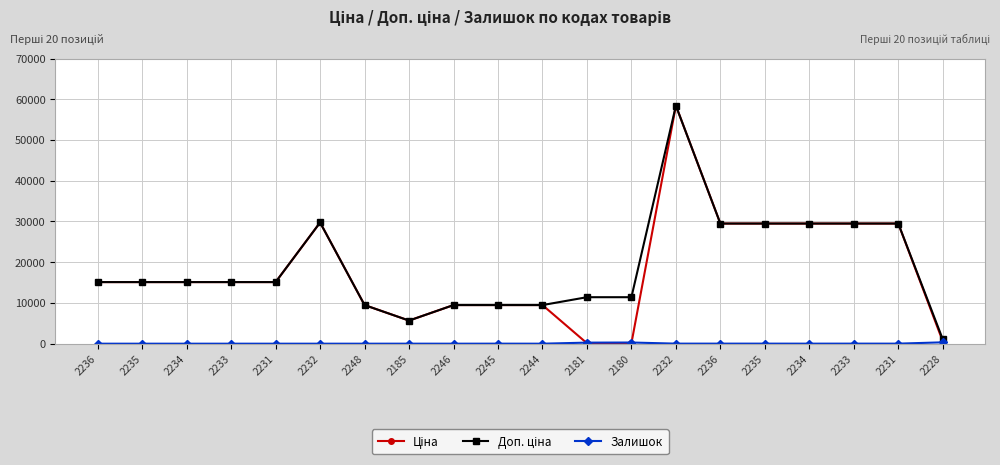

What is the average value of the Залишок series?

48.5